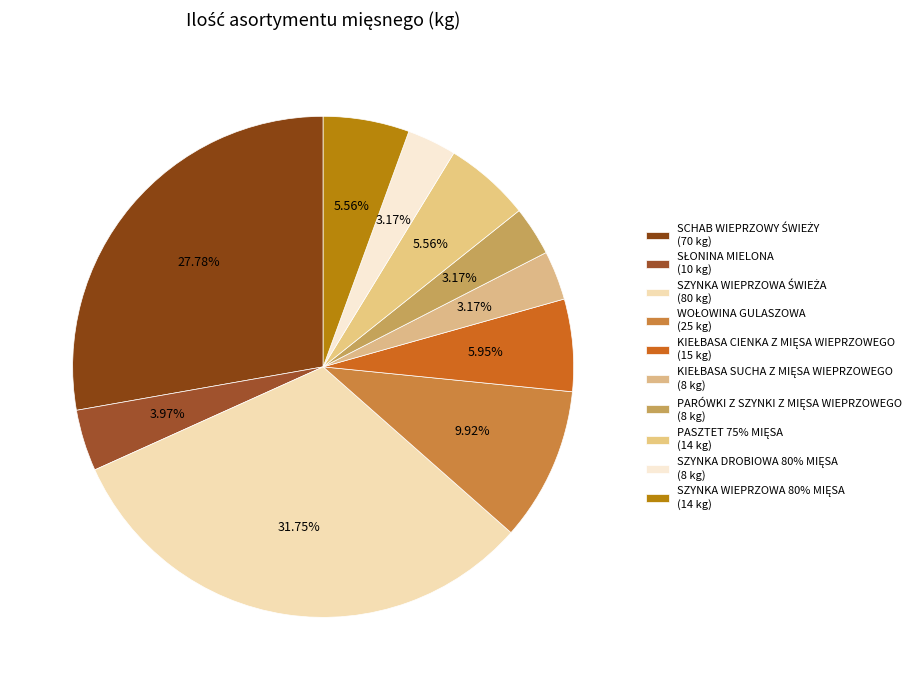

To the nearest percent, what portion does SZYNKA WIEPRZOWA 80% MIĘSA represent?

6%